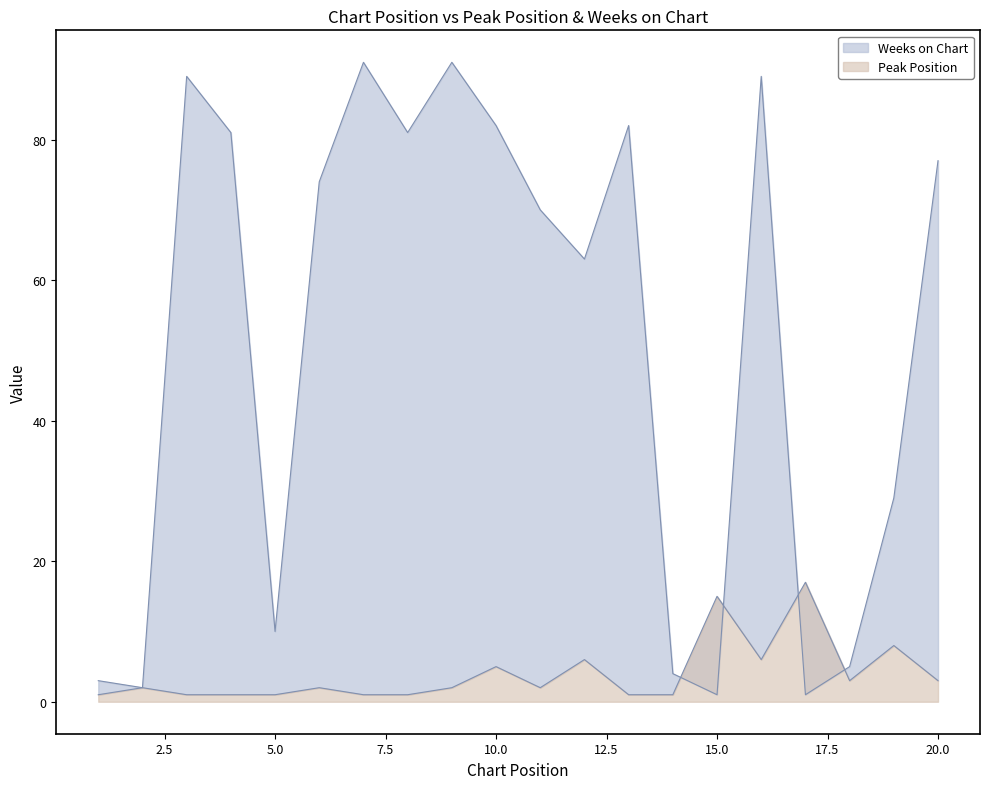

Which label corresponds to the largest value in the chart?

7